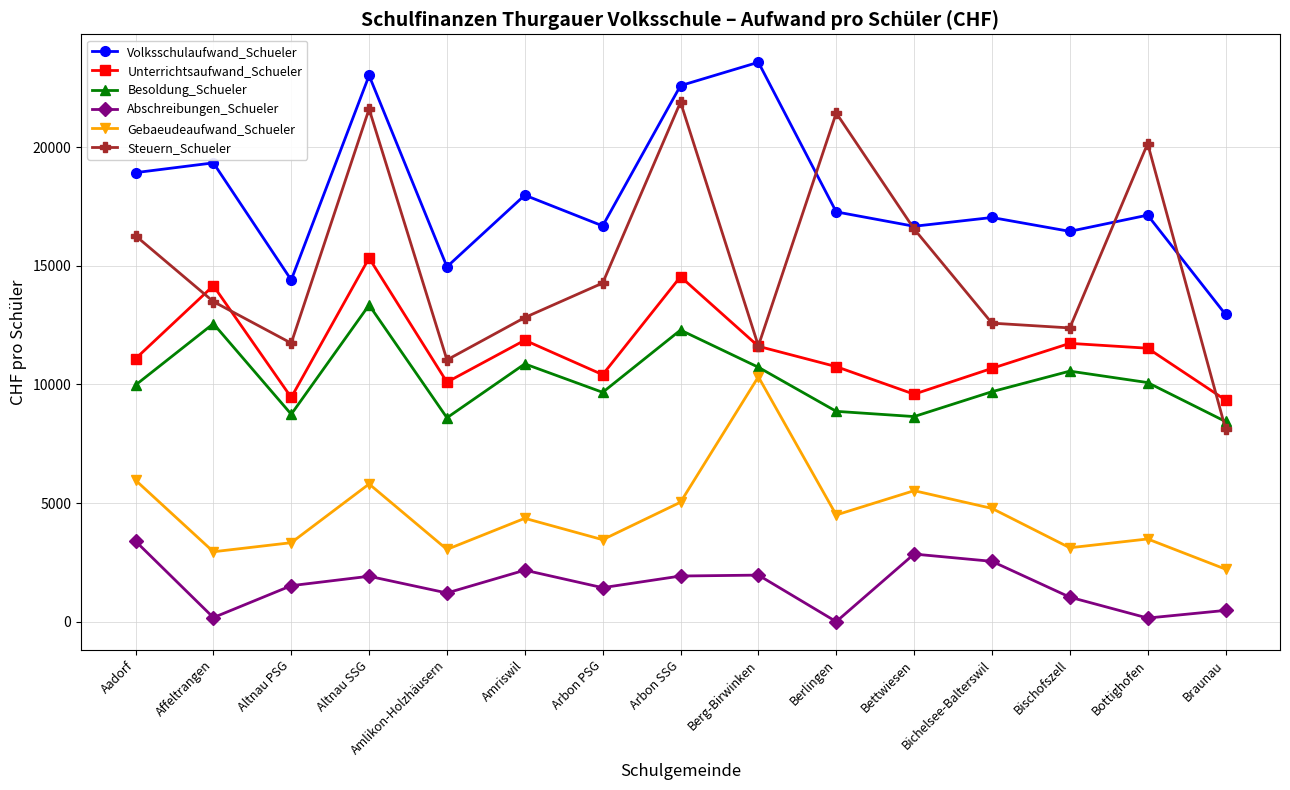

At which category does Abschreibungen_Schueler reach its first local valley?

Affeltrangen